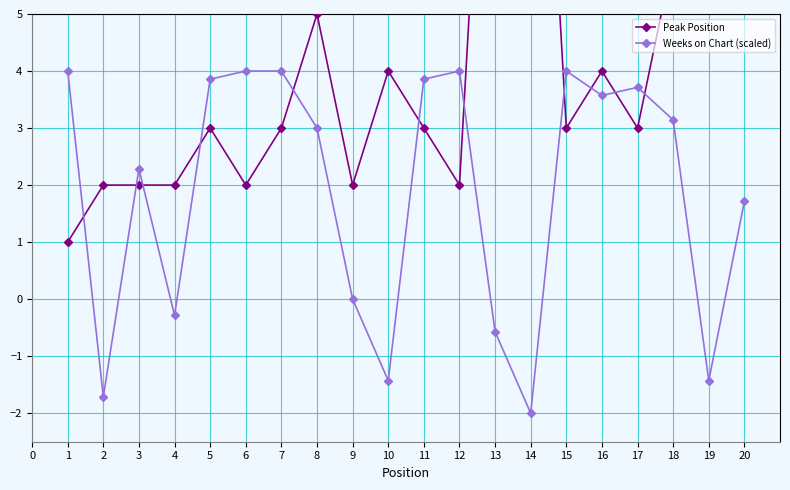

What is the difference between the maximum and minimum values in the Weeks on Chart (scaled) series?

6.0